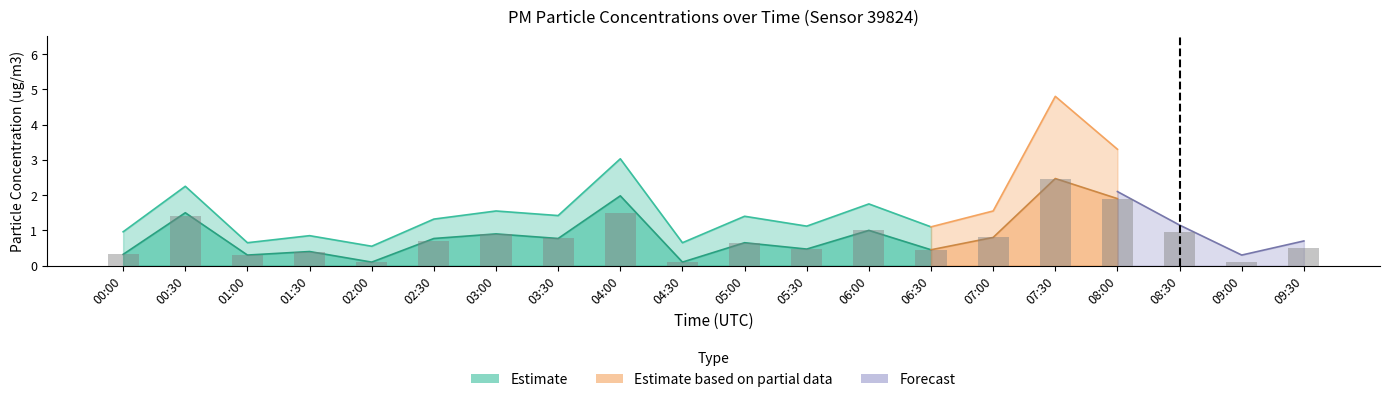

At how many categories does at least one series exceed 0?

20